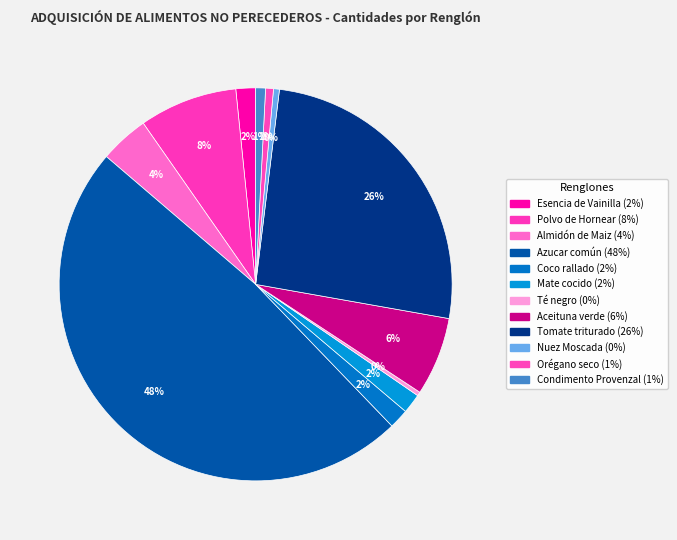

Approximately how many times larger is the value at Aceituna verde compared to Tomate triturado?

0.2